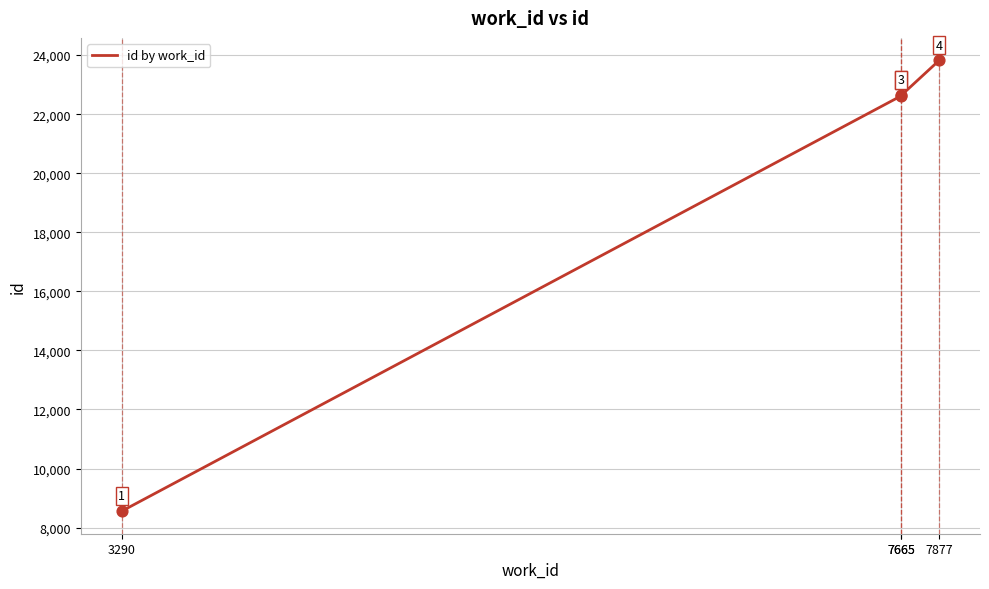

Approximately how many times larger is the value at 3290 compared to 7665?

0.4